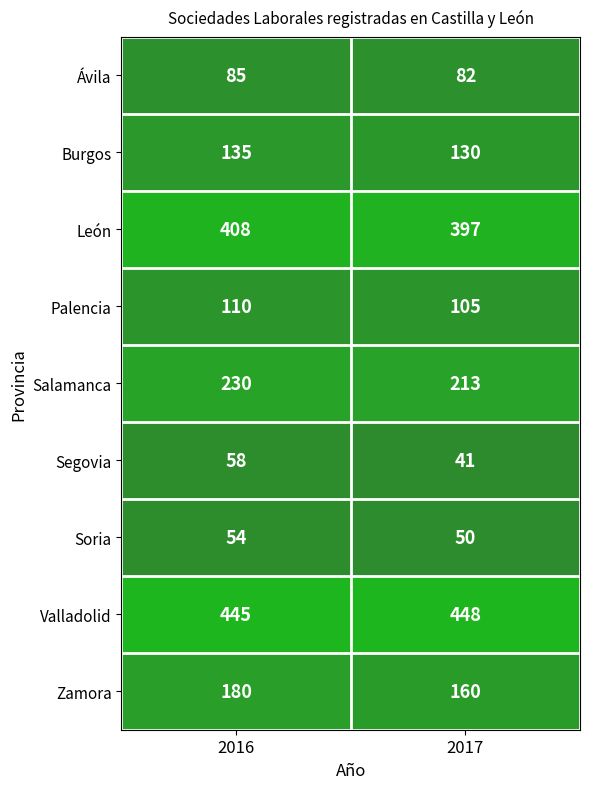

Which series has the largest range (max minus min)?

Zamora